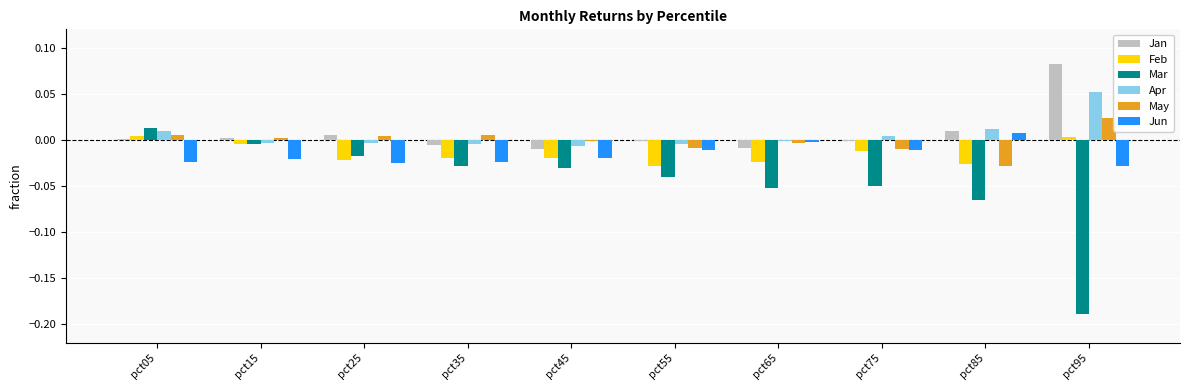

How many positive values does the May series have?

5